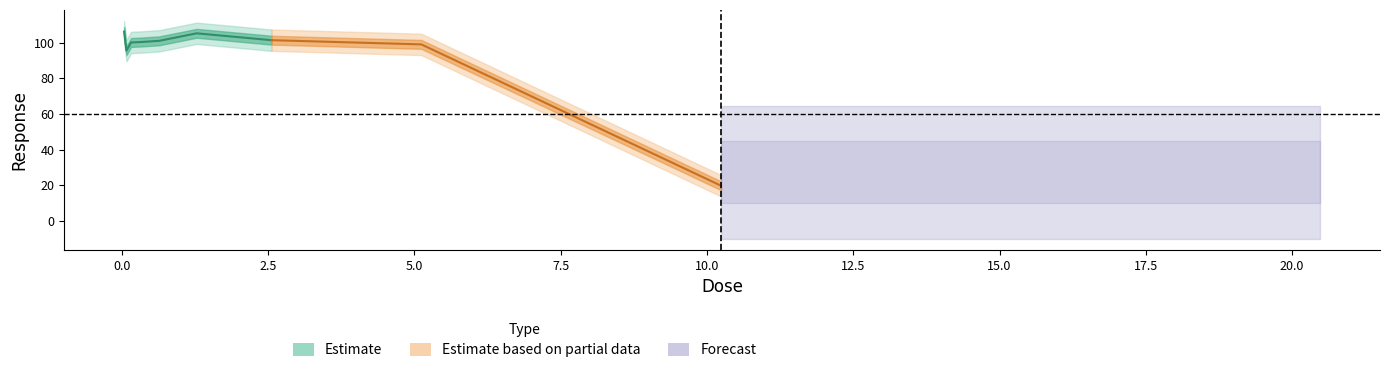

What position from the left is 0.04?

1